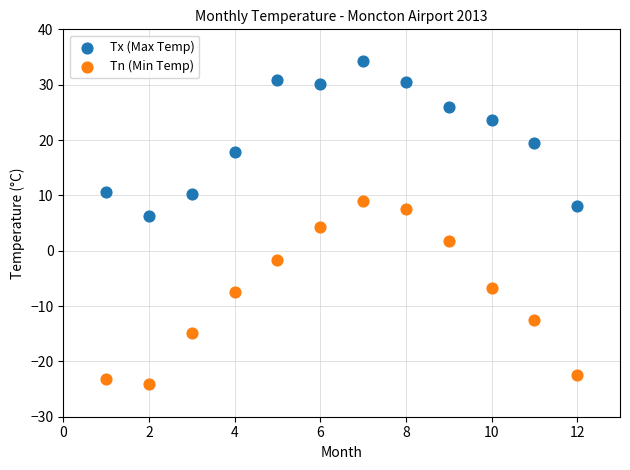

What is the X range (max minus min) for the scatter plot?

11.0